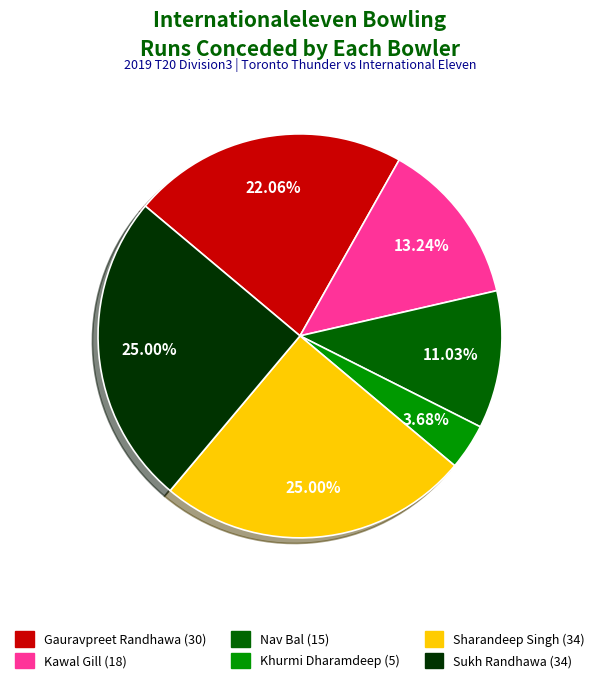

How many slices are in this pie chart?

6